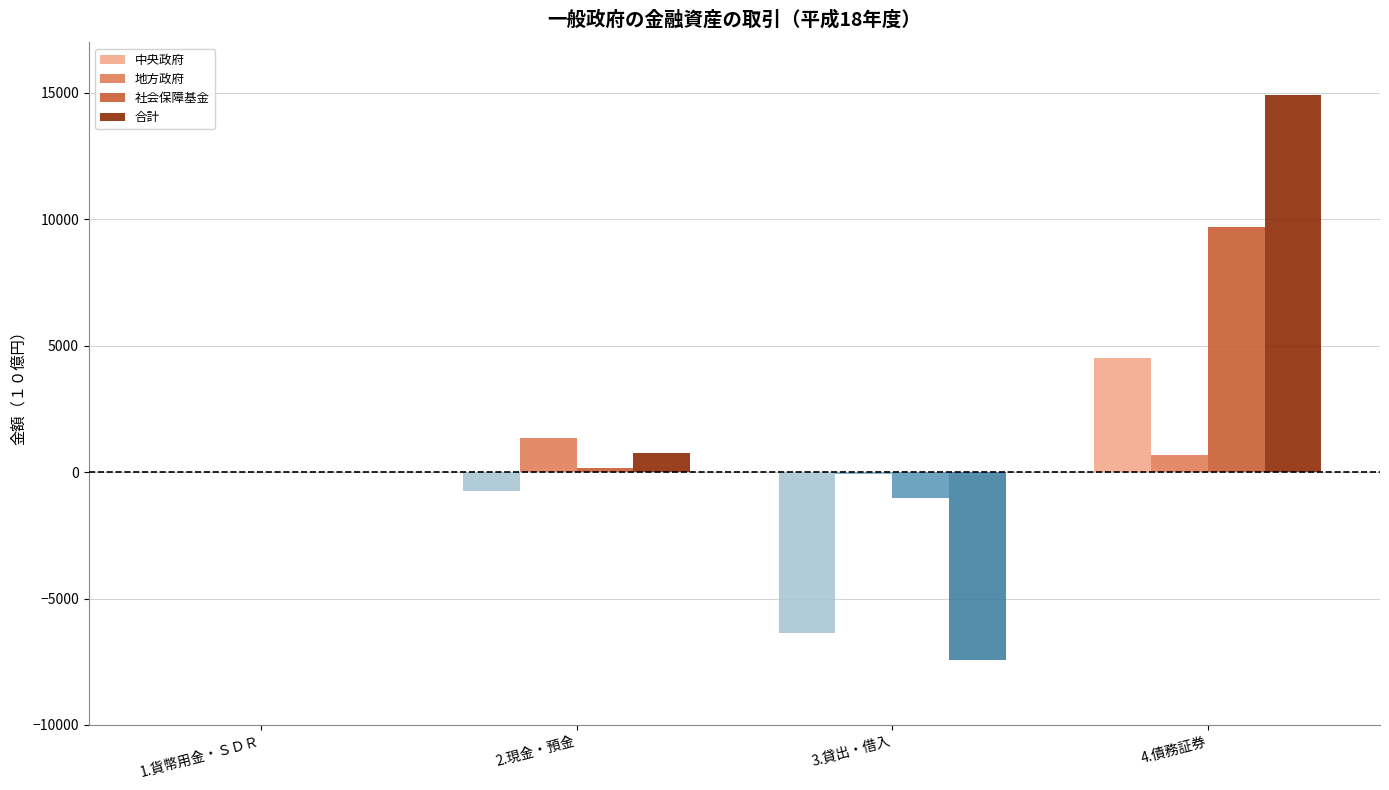

What is the sum of all 合計 values?

8238.8